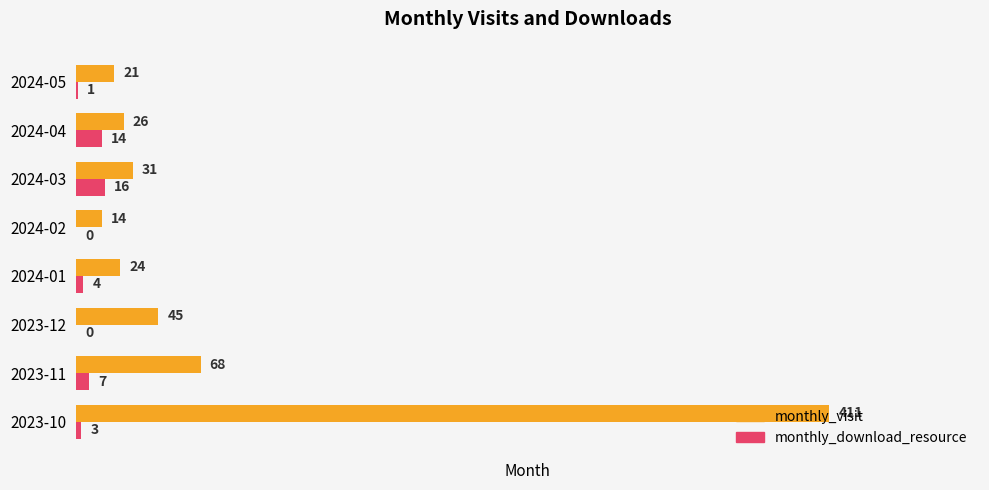

How many data points does each series have?

8